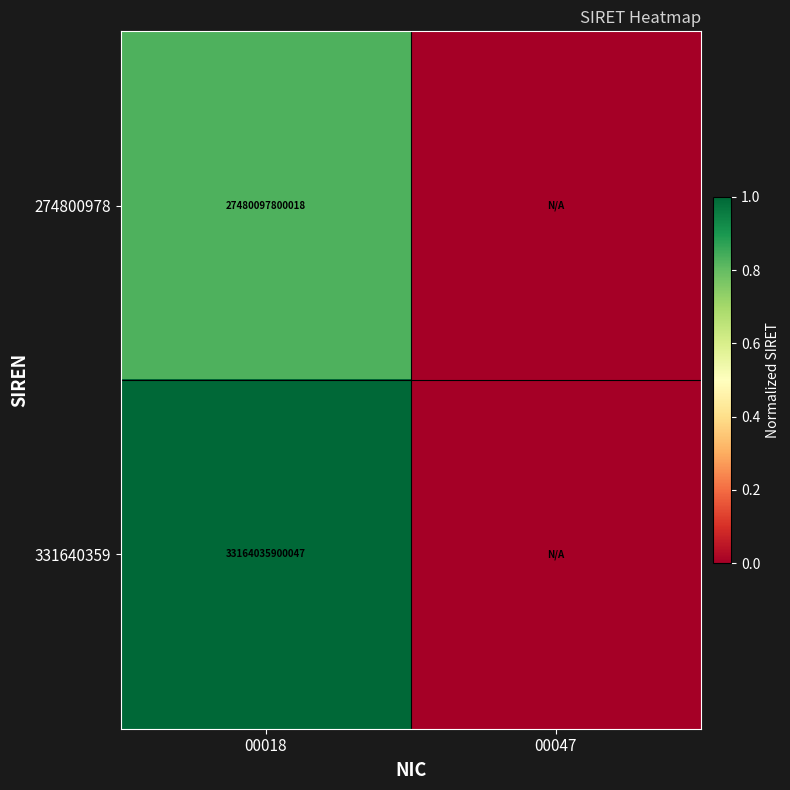

True or false: 331640359 has a value of 33164035900047 at 00018.

True